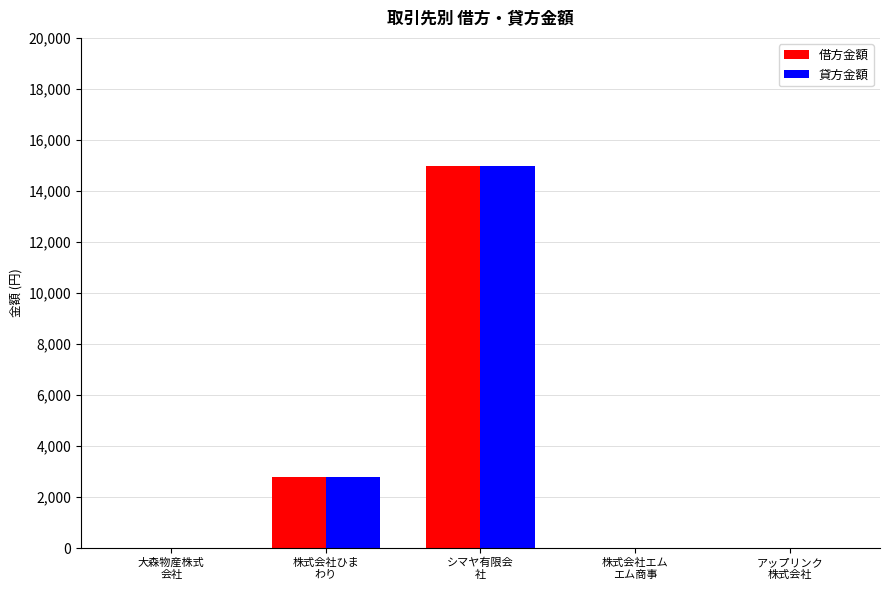

At which category does the chart reach its peak across all series?

シマヤ有限会
社